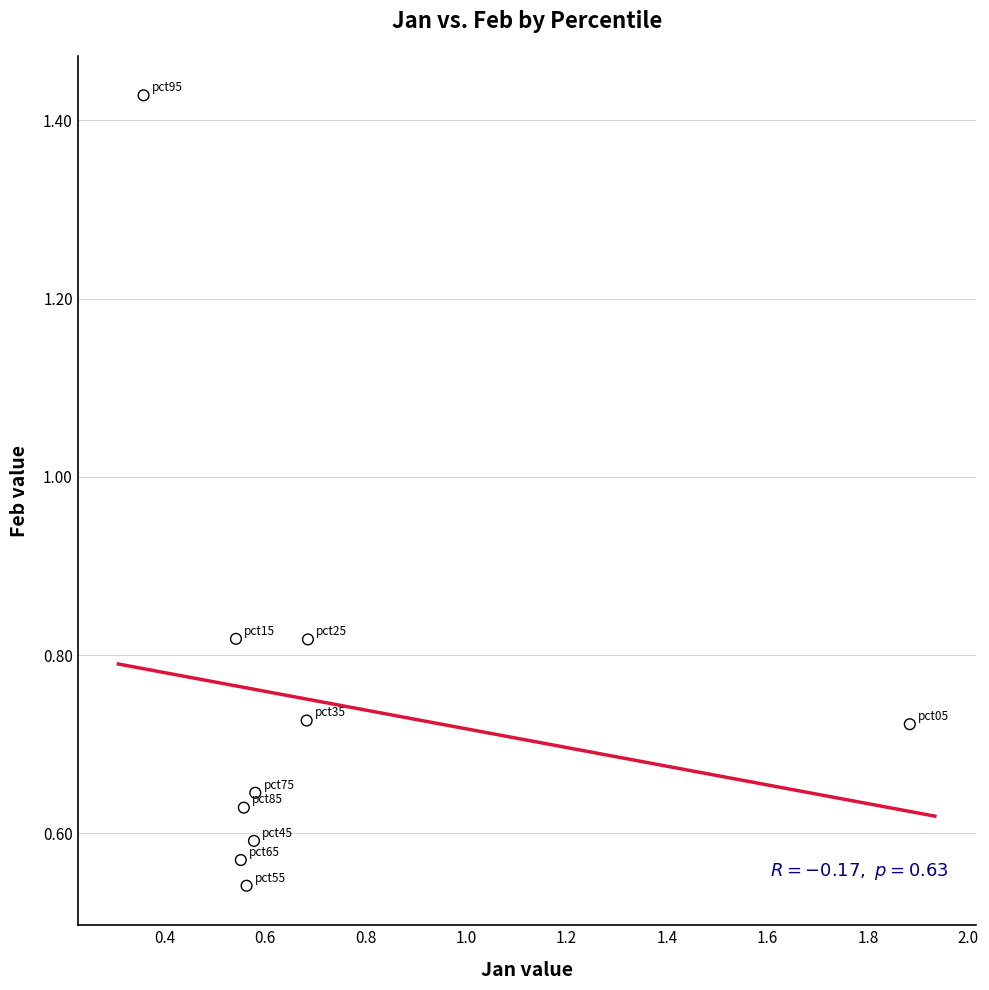

What is the range of X values (max minus min)?

1.5